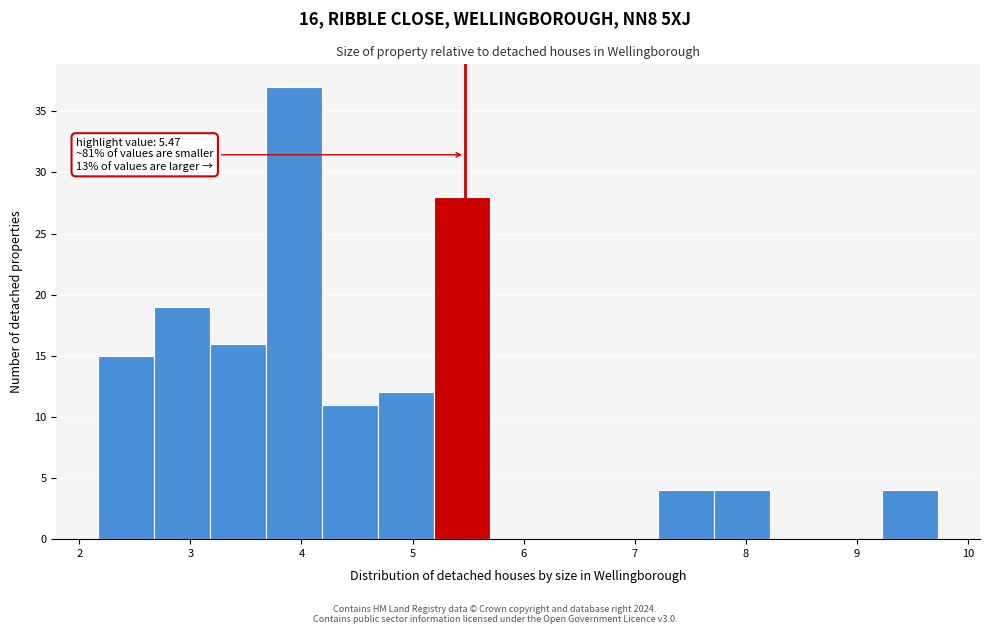

Over which range of the x-axis is the bar tallest?

3.7 to 4.2